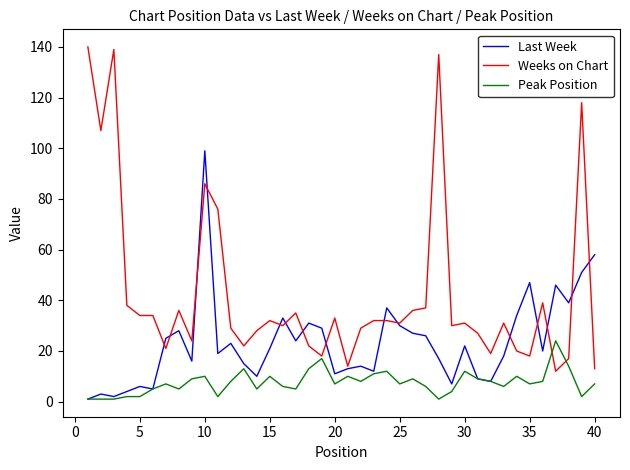

Which series has the largest total across all categories?

Weeks on Chart